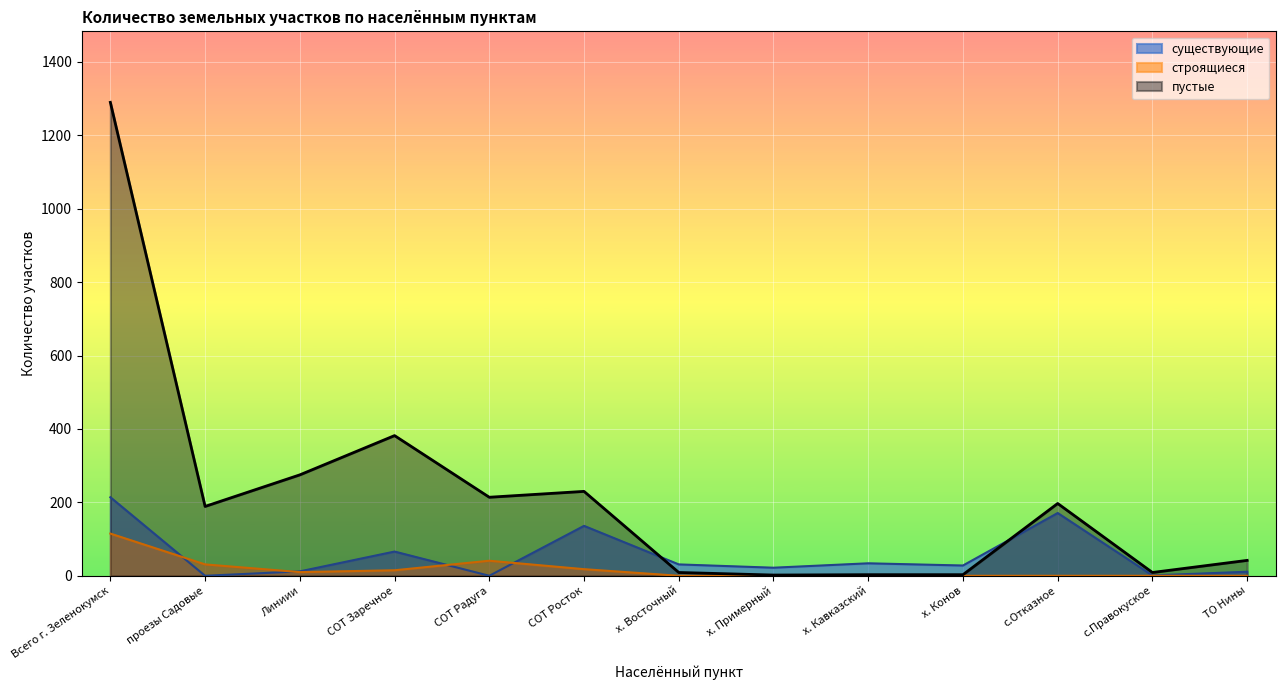

What is the label of the 7th point from the right?

х. Восточный